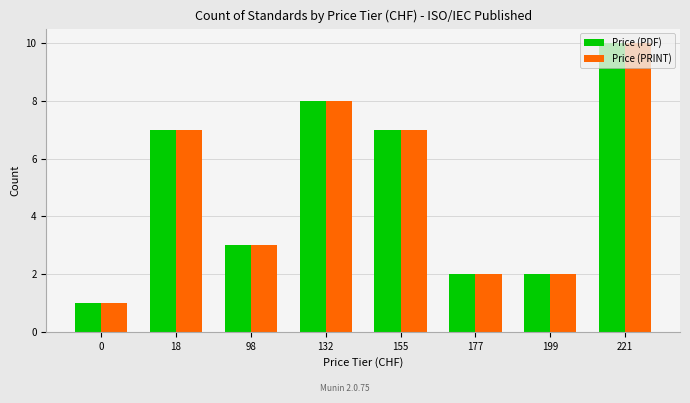

What is the sum of the Price (PDF) values at 98 and 155?

10